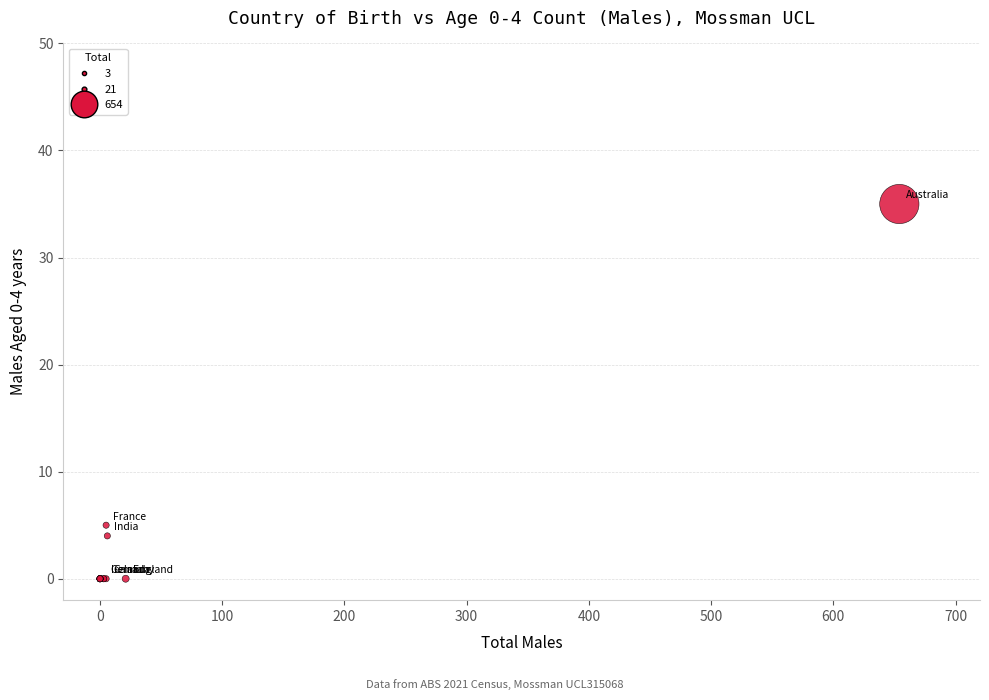

What Y value in the scatter plot is closest to 17?

5